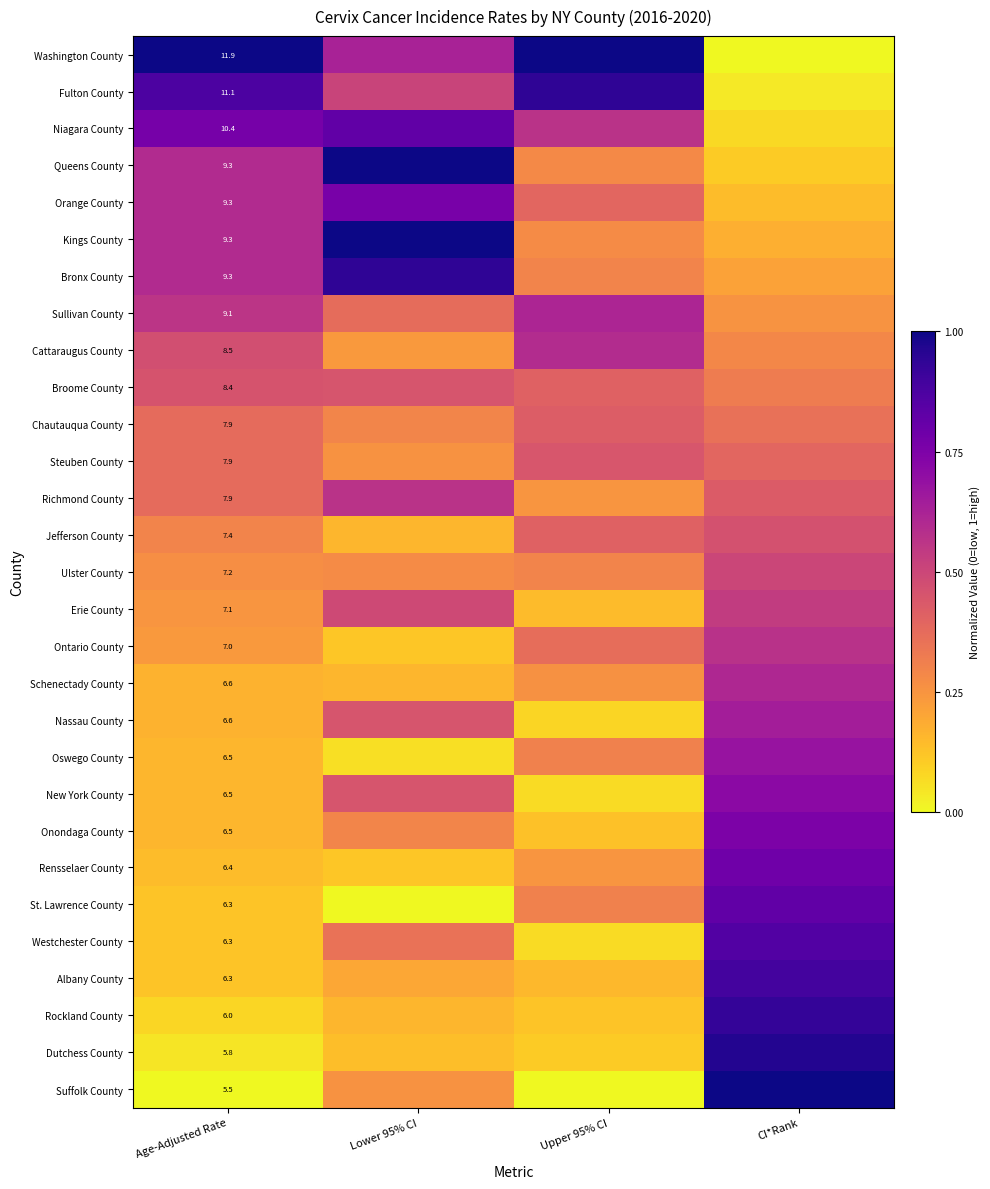

Is the value of Oswego County at Age-Adjusted Rate greater than the value of Albany County at Age-Adjusted Rate?

Yes